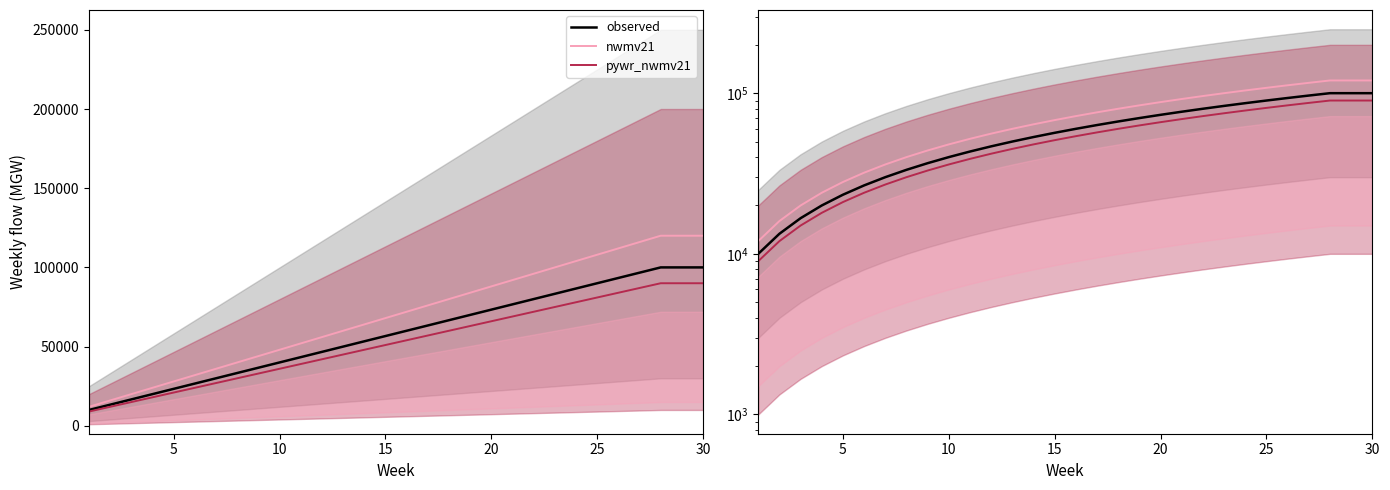

Reading left to right, transcribe all the data shown in this chart.

observed: 10000.0	13333.3	16666.7	20000.0	23333.3	26666.7	30000.0	33333.3	36666.7	40000.0	43333.3	46666.7	50000.0	53333.3	56666.7	60000.0	63333.3	66666.7	70000.0	73333.3	76666.7	80000.0	83333.3	86666.7	90000.0	93333.3	96666.7	100000.0	100000.0	100000.0
nwmv21: 12000.0	16000.0	20000.0	24000.0	28000.0	32000.0	36000.0	40000.0	44000.0	48000.0	52000.0	56000.0	60000.0	64000.0	68000.0	72000.0	76000.0	80000.0	84000.0	88000.0	92000.0	96000.0	100000.0	104000.0	108000.0	112000.0	116000.0	120000.0	120000.0	120000.0
pywr_nwmv21: 9000.0	12000.0	15000.0	18000.0	21000.0	24000.0	27000.0	30000.0	33000.0	36000.0	39000.0	42000.0	45000.0	48000.0	51000.0	54000.0	57000.0	60000.0	63000.0	66000.0	69000.0	72000.0	75000.0	78000.0	81000.0	84000.0	87000.0	90000.0	90000.0	90000.0